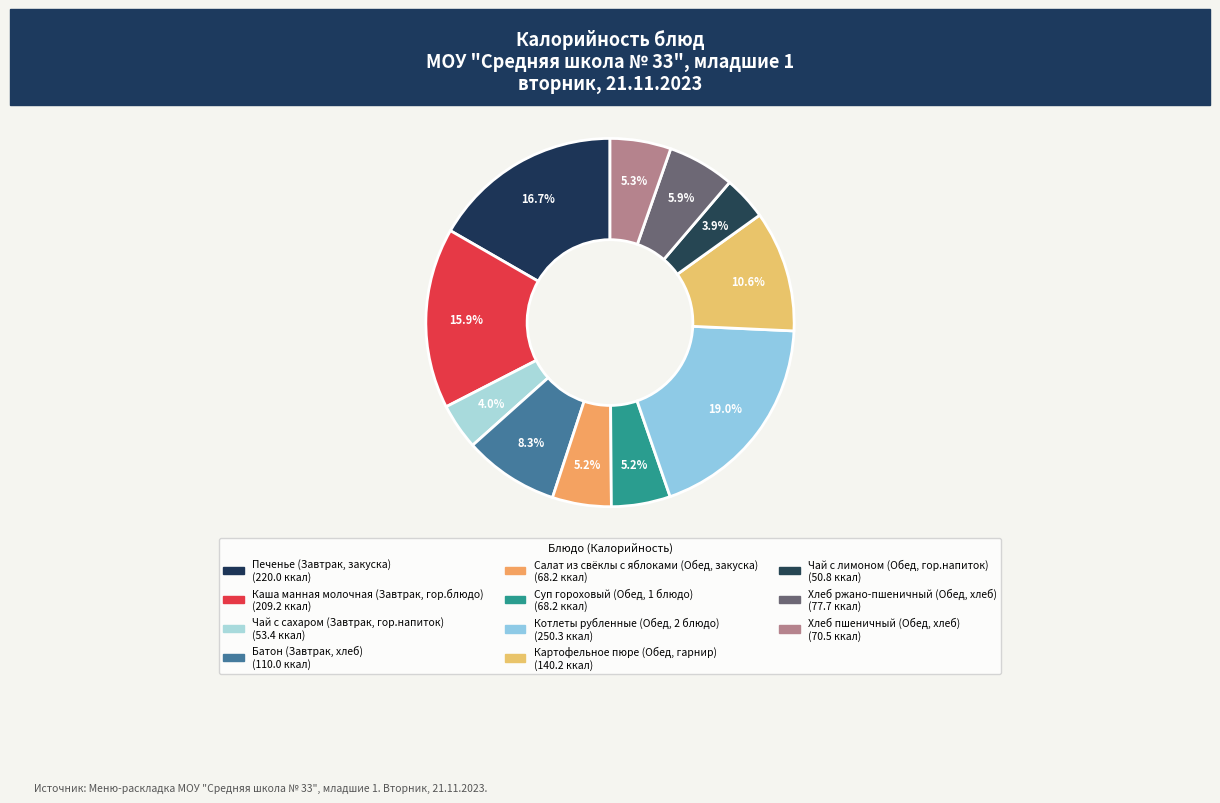

To the nearest percent, what is the combined percentage of Каша манная молочная (Завтрак, гор.блюдо) and Чай с сахаром (Завтрак, гор.напиток)?

20%